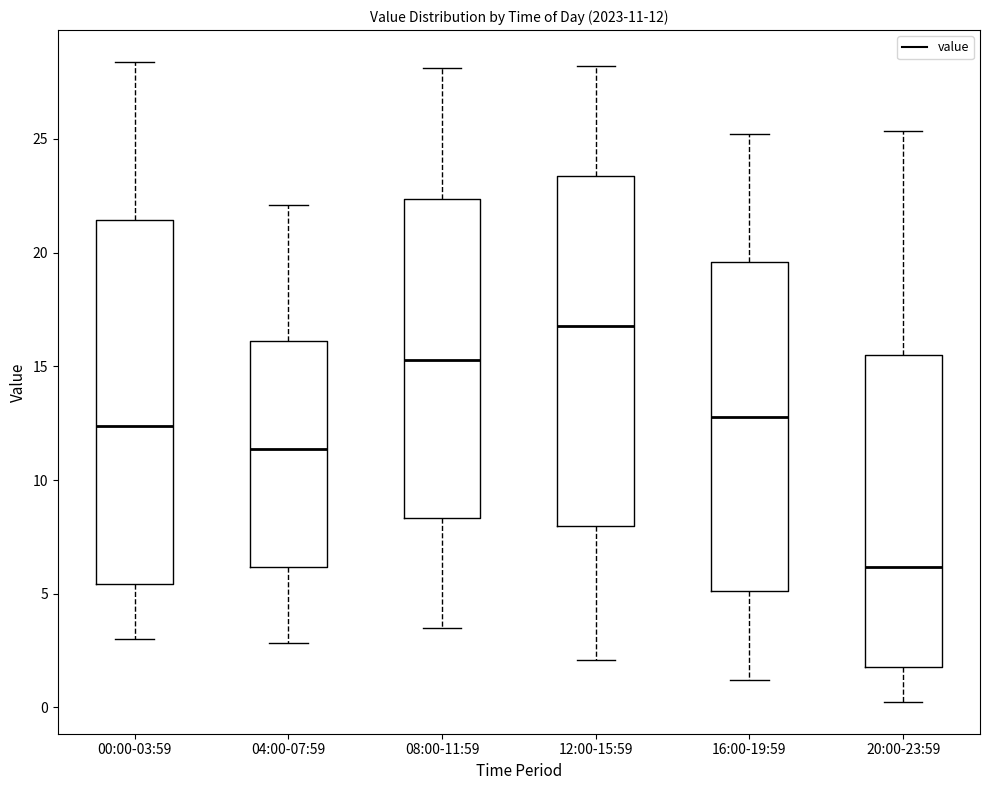

Which box has the highest median line?

12:00-15:59